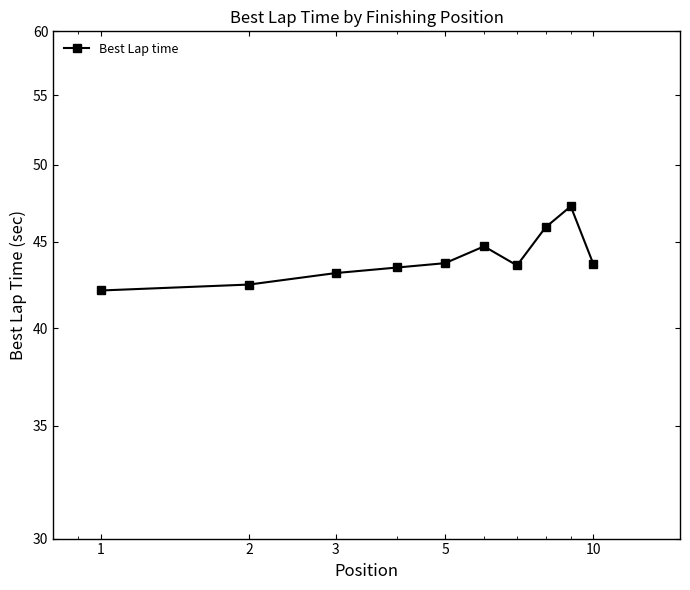

Is this an area chart (filled region under the line)?

No